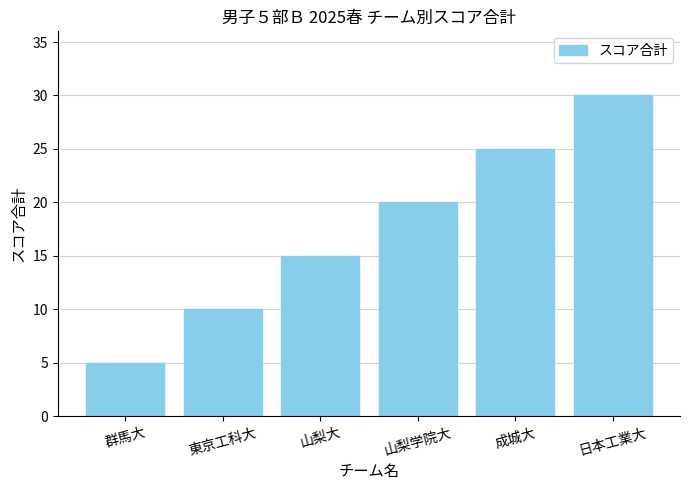

Which label corresponds to the largest value in the chart?

日本工業大